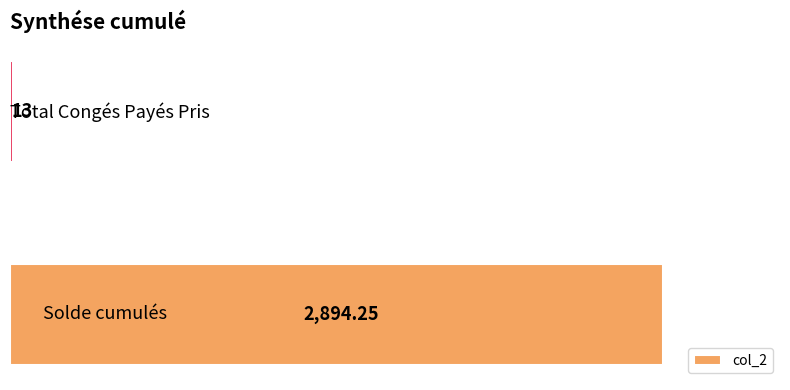

What is the difference between the maximum and minimum values?

2881.2